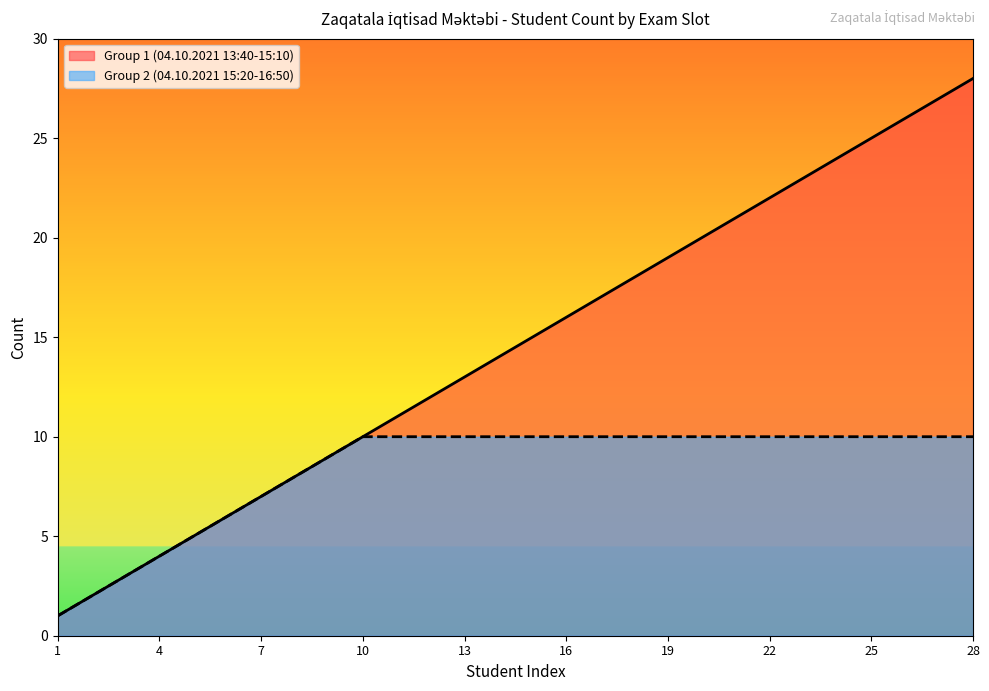

What is the smallest value displayed?

1